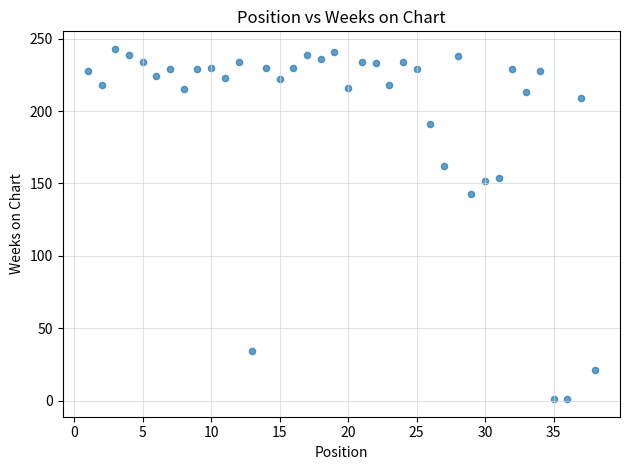

What is the range of Y values (max minus min)?

242